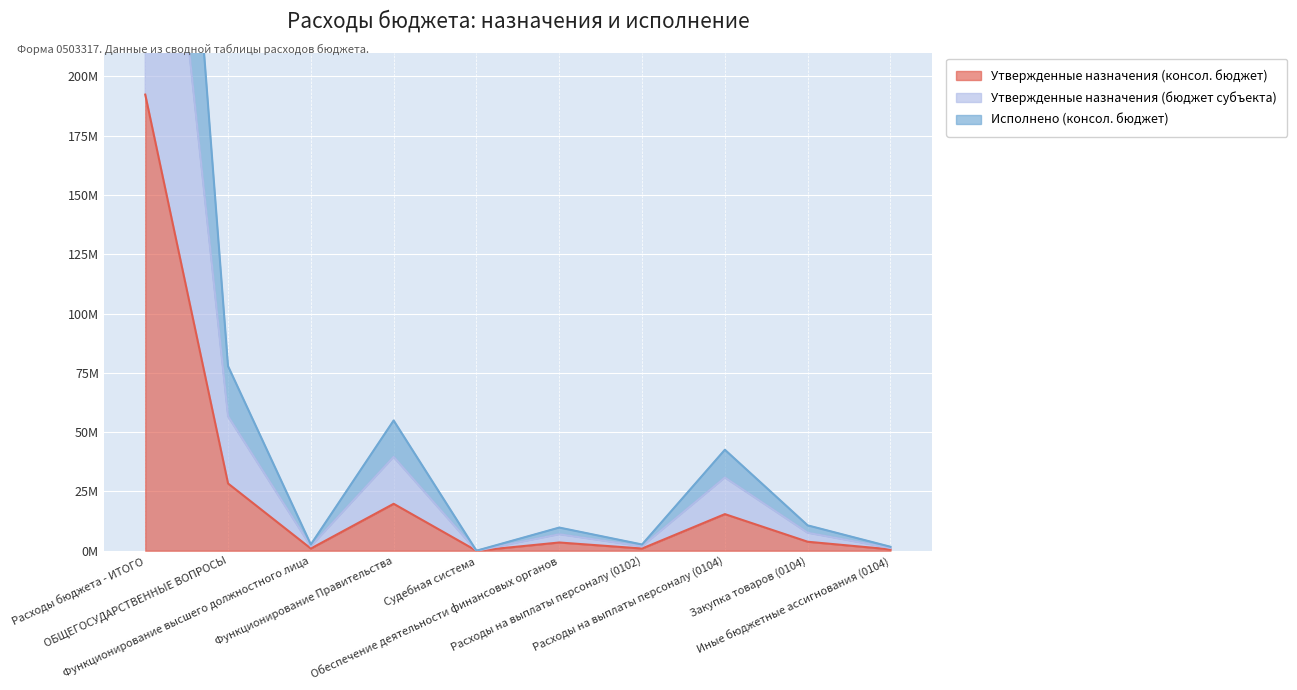

What is the label of the 5th point from the right?

Обеспечение деятельности финансовых органов